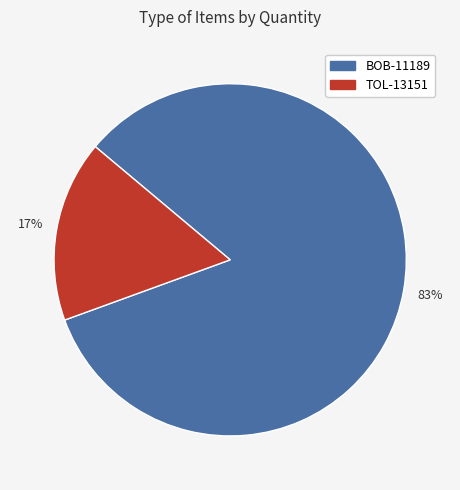

Which has a higher value, TOL-13151 or BOB-11189?

BOB-11189